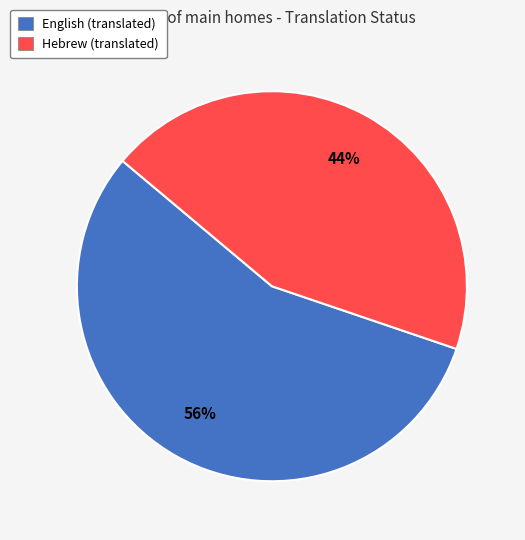

To the nearest percent, what is the difference between the Hebrew and English slice percentages?

12%